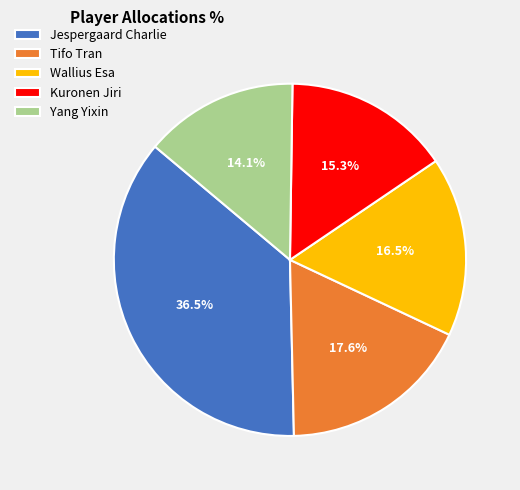

What is the total percentage of Tifo Tran and Jespergaard Charlie?

54.1%